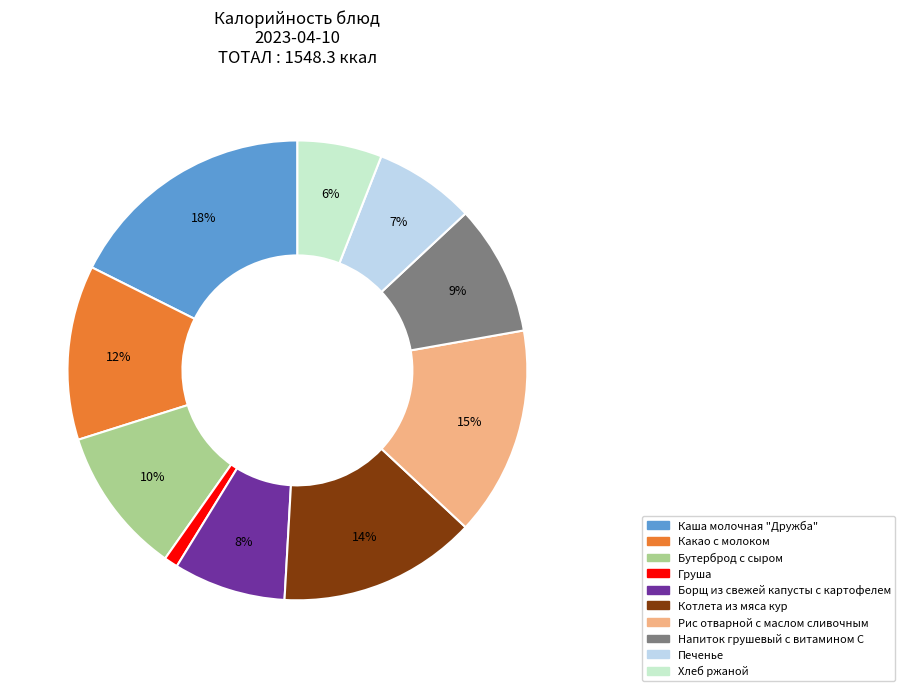

Between Хлеб ржаной and Груша, which is larger?

Хлеб ржаной